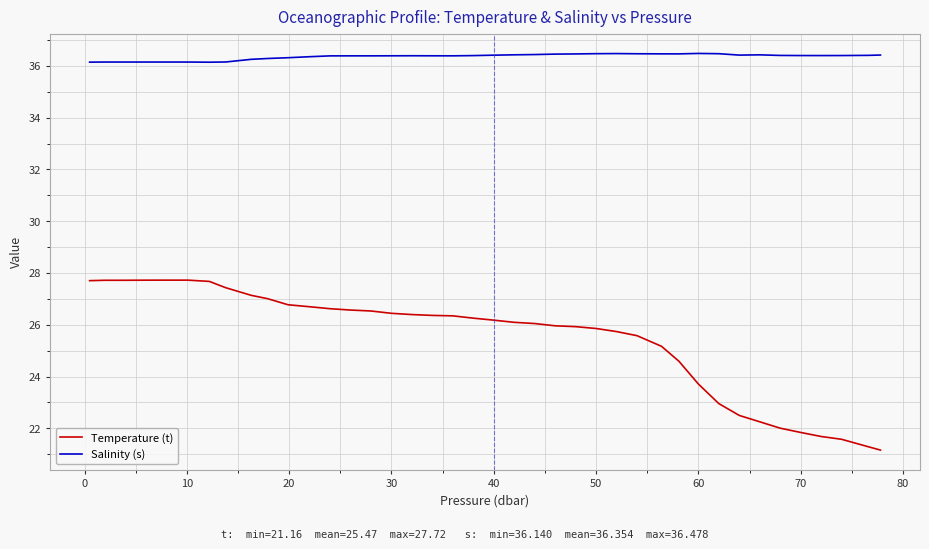

True or false: Salinity (s) and Temperature (t) intersect in this chart.

False